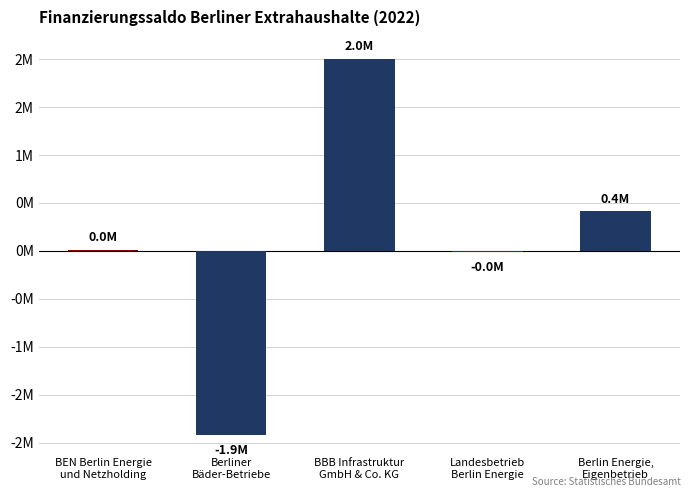

Rank the categories by value from lowest to highest.

Berliner
Bäder-Betriebe, Landesbetrieb
Berlin Energie, BEN Berlin Energie
und Netzholding, Berlin Energie,
Eigenbetrieb, BBB Infrastruktur
GmbH & Co. KG